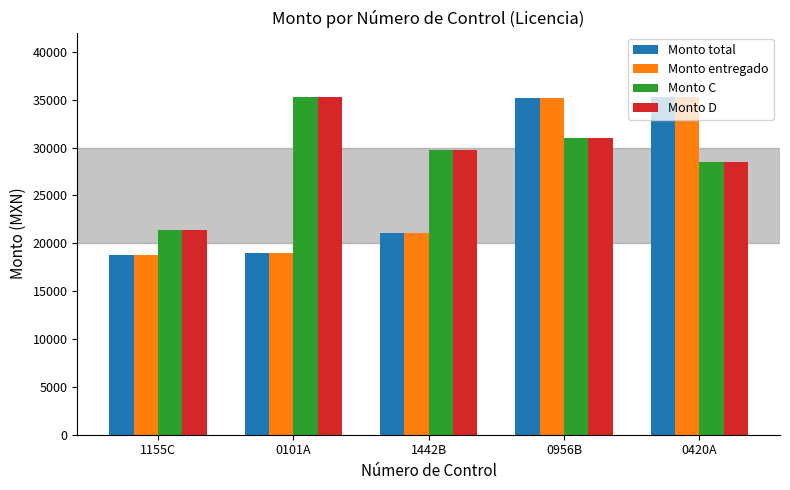

What is the total value across all series at 1155C?

80420